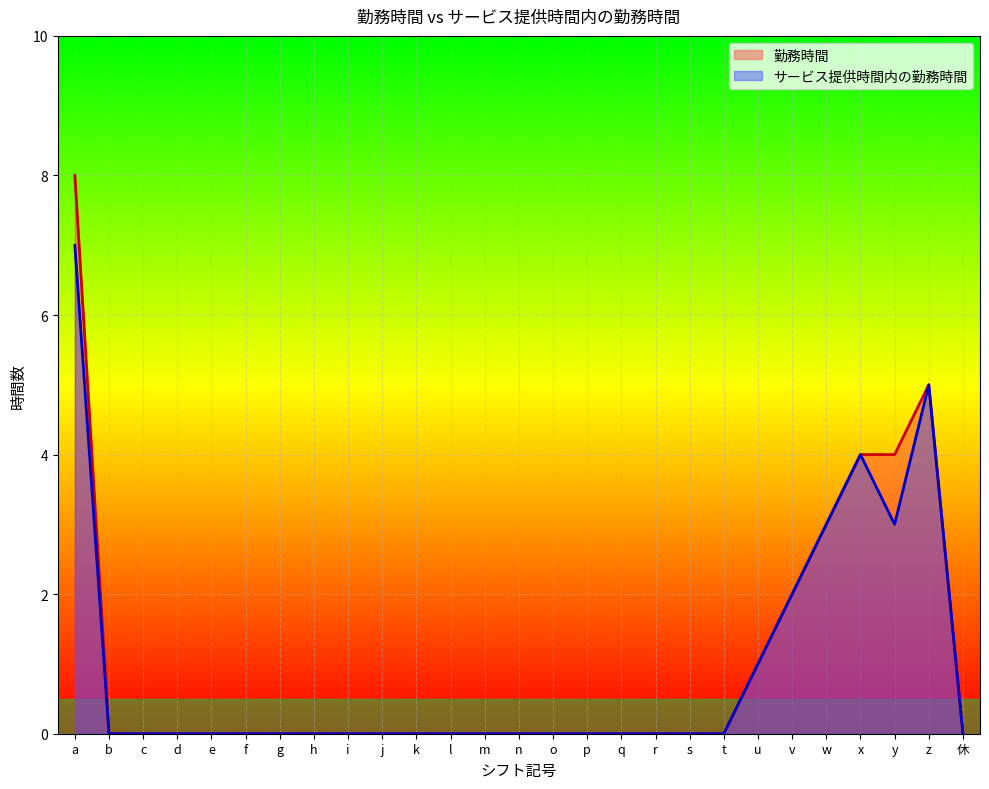

Does the chart display data point markers on the line(s)?

No